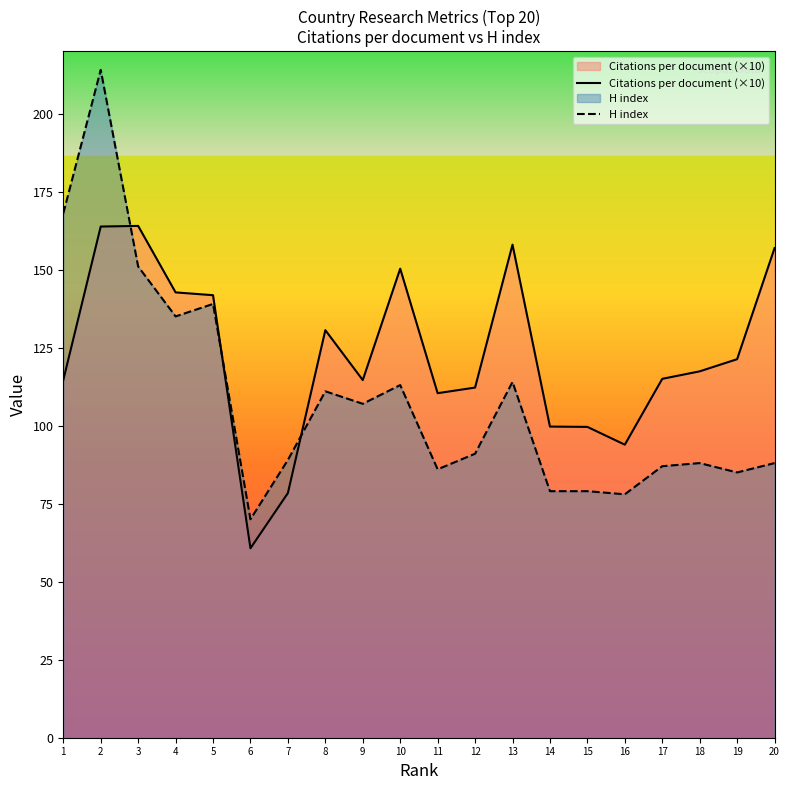

List the series in order of their overall mean, highest first.

Citations per document (×10), H index